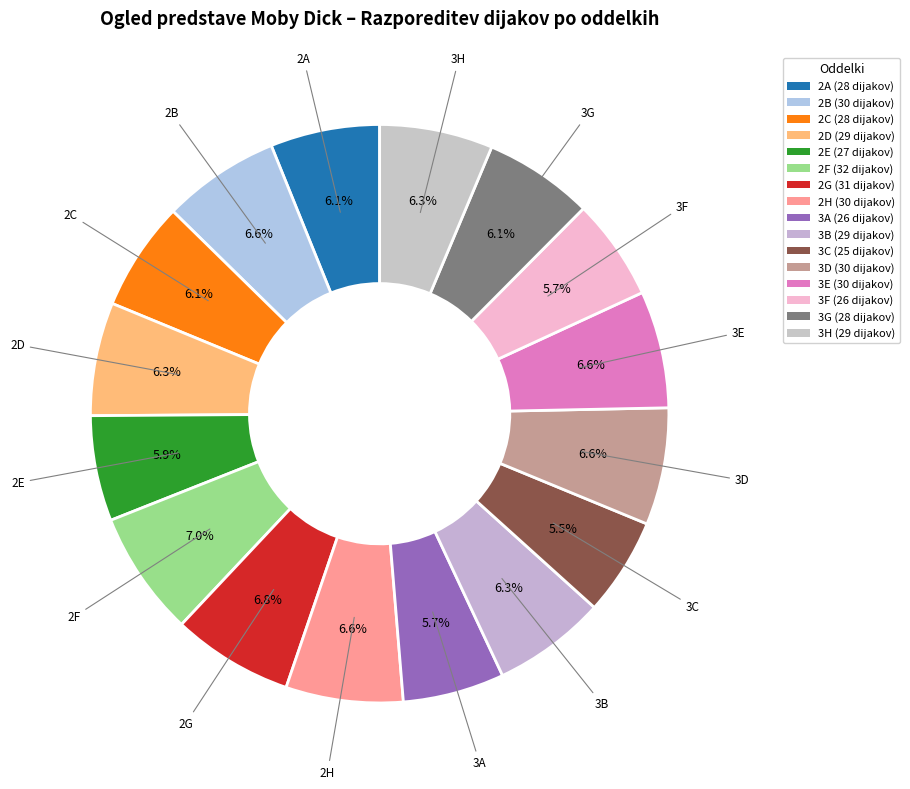

Do 3H and 3G together represent more than half of the pie?

No